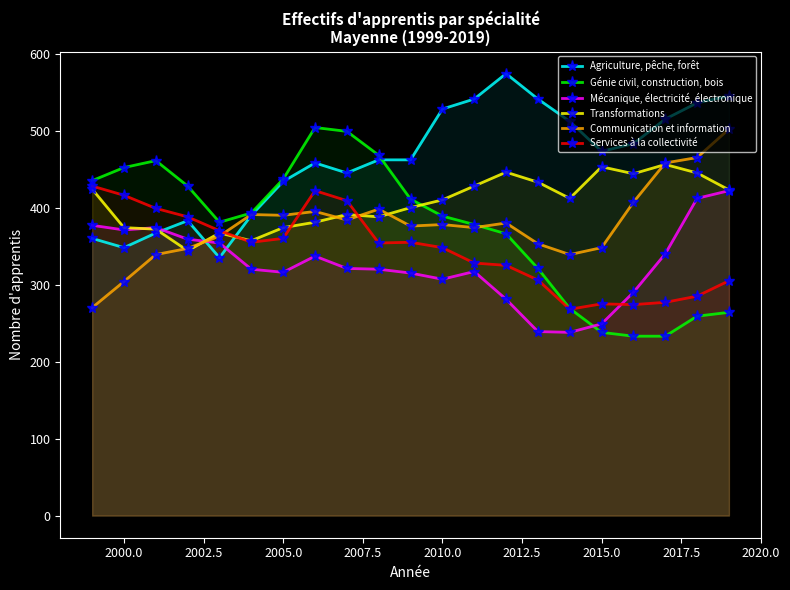

In Services à la collectivité, how many points are lower than both neighbors (excluding endpoints)?

4